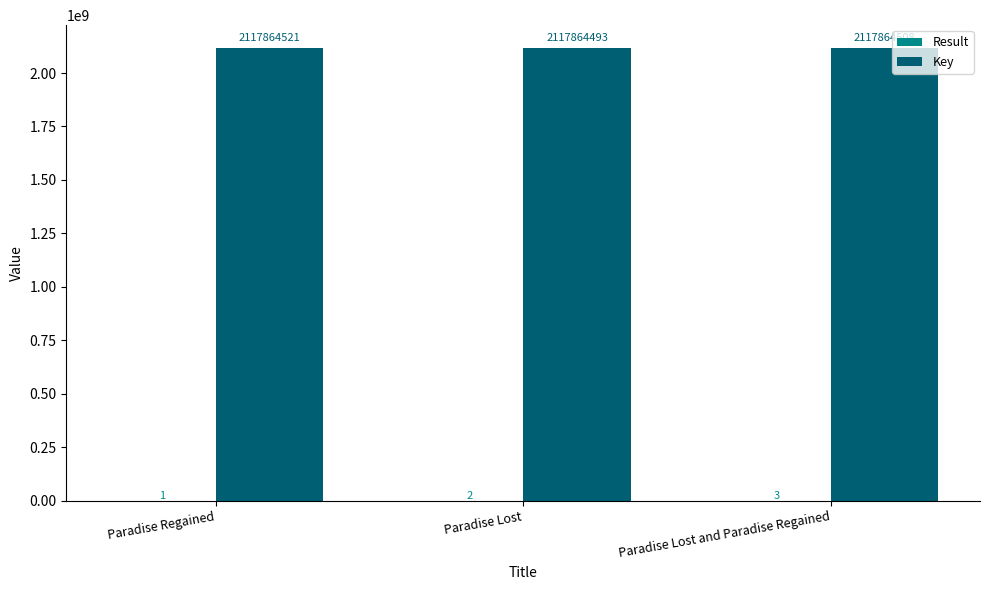

Which series changed the most between Paradise Regained and Paradise Lost and Paradise Regained?

Key